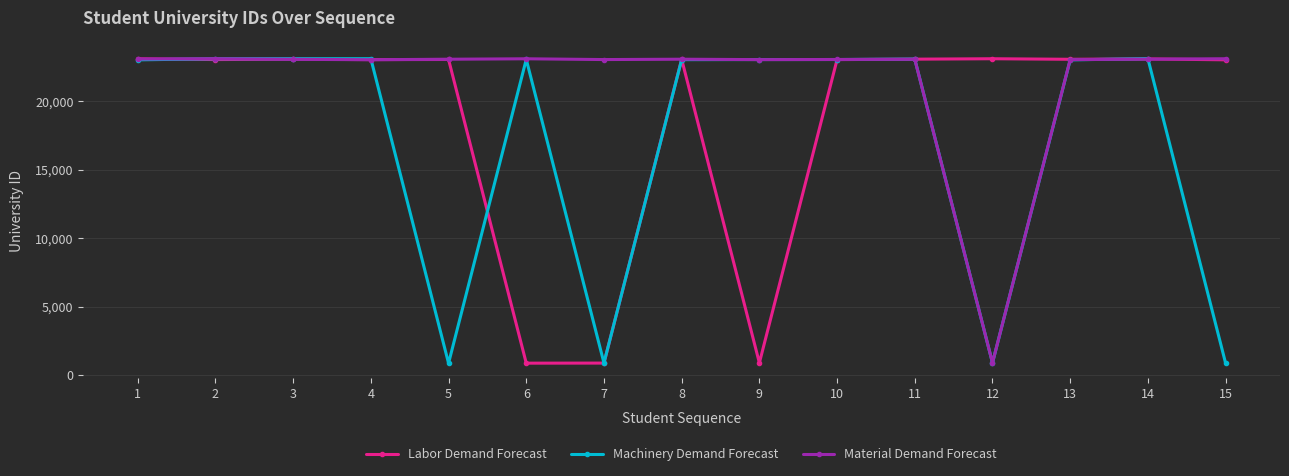

What is the highest value of the Labor Demand Forecast series?

23092